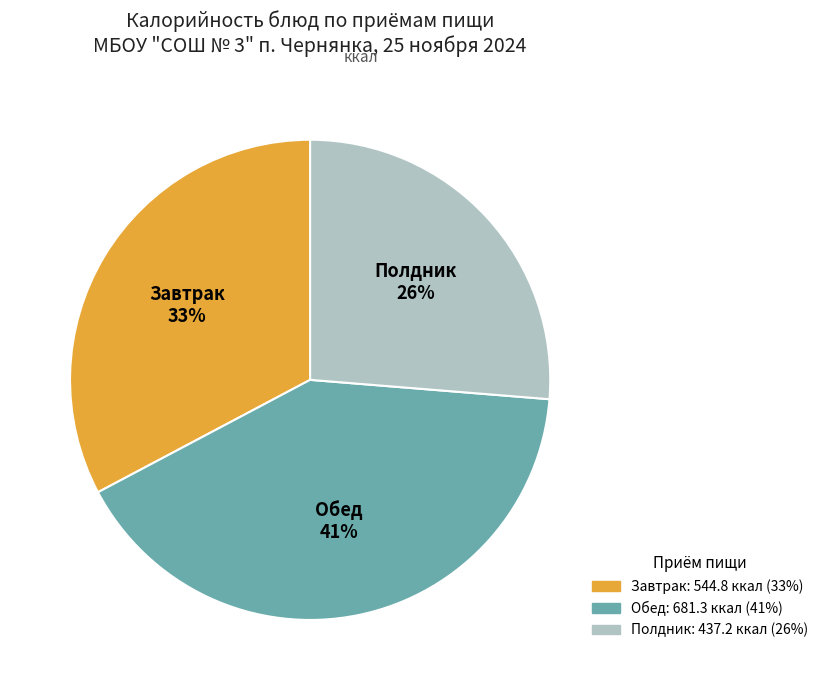

Is there any slice that represents more than half of the pie?

No